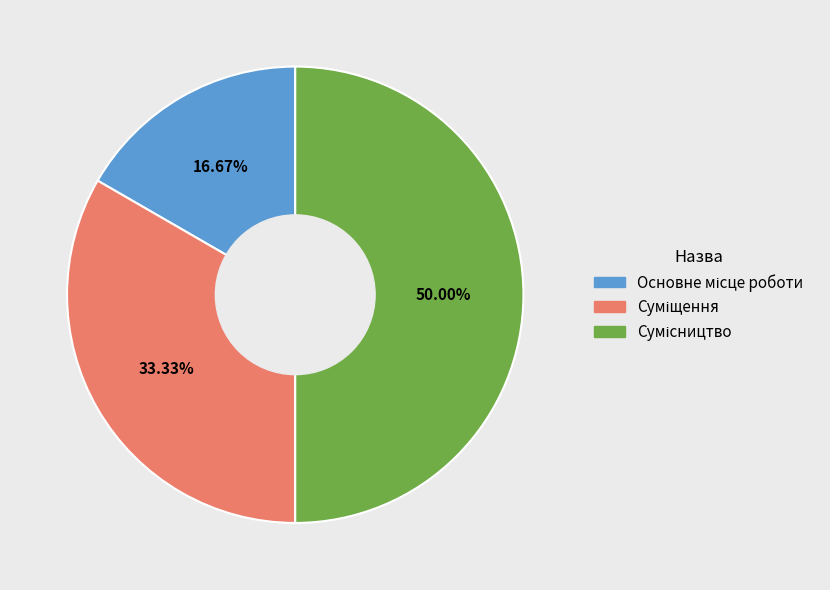

What is the ratio of the value at Суміщення to the value at Основне місце роботи?

2.0